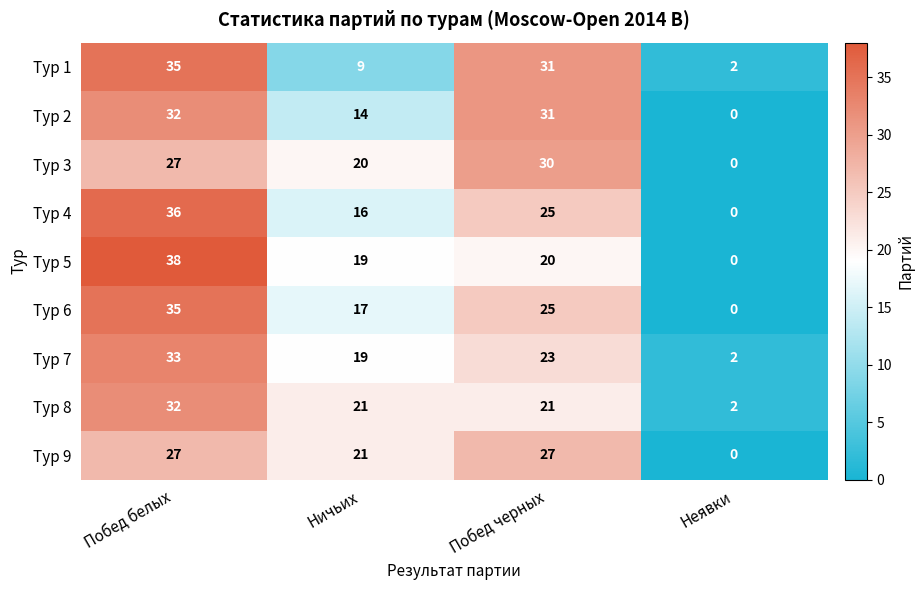

Between Побед черных and Неявки, which series saw the biggest shift?

Тур 2